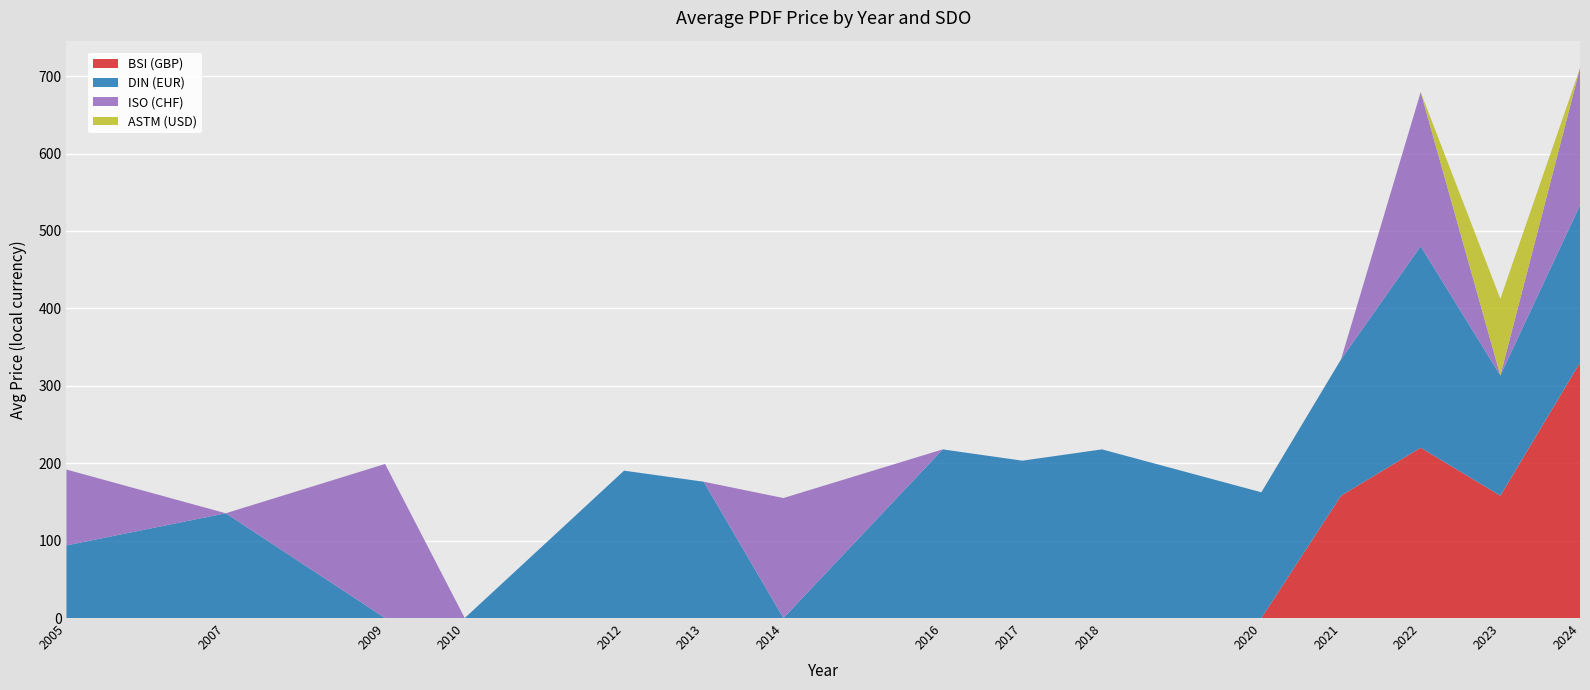

List the series in order of their peak value, highest first.

BSI (GBP), DIN (EUR), ISO (CHF), ASTM (USD)